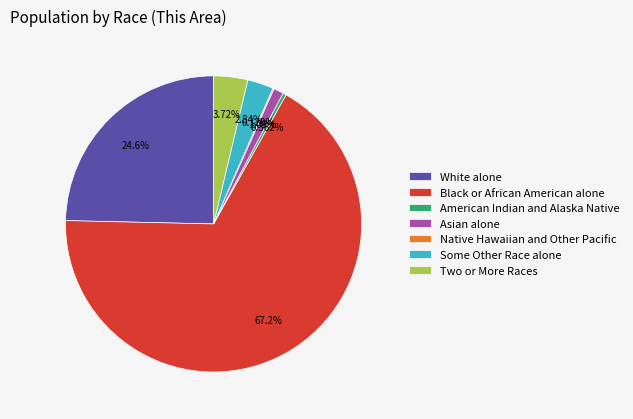

Approximately how many times larger is the value at Some Other Race alone compared to American Indian and Alaska Native?

7.9